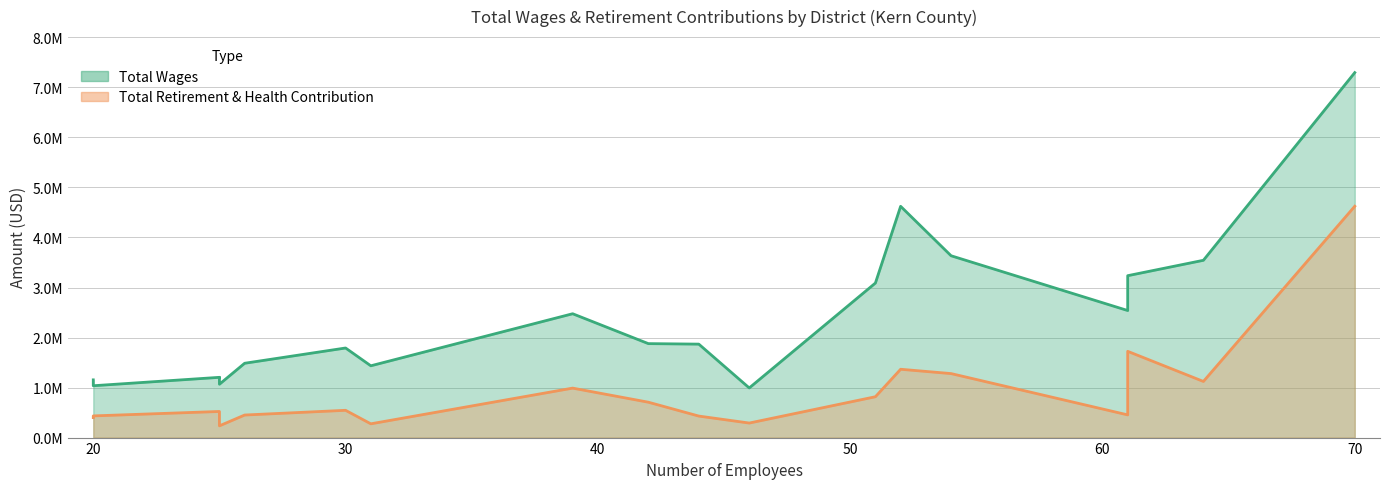

What is the difference between the maximum and minimum values in the x series?

50